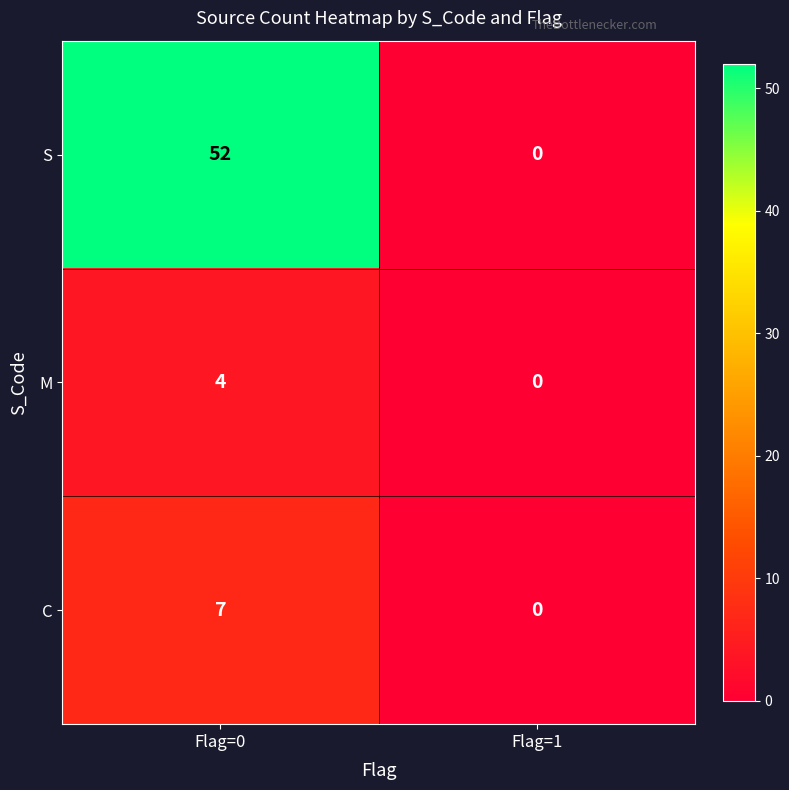

At how many categories does at least one series exceed 48?

1